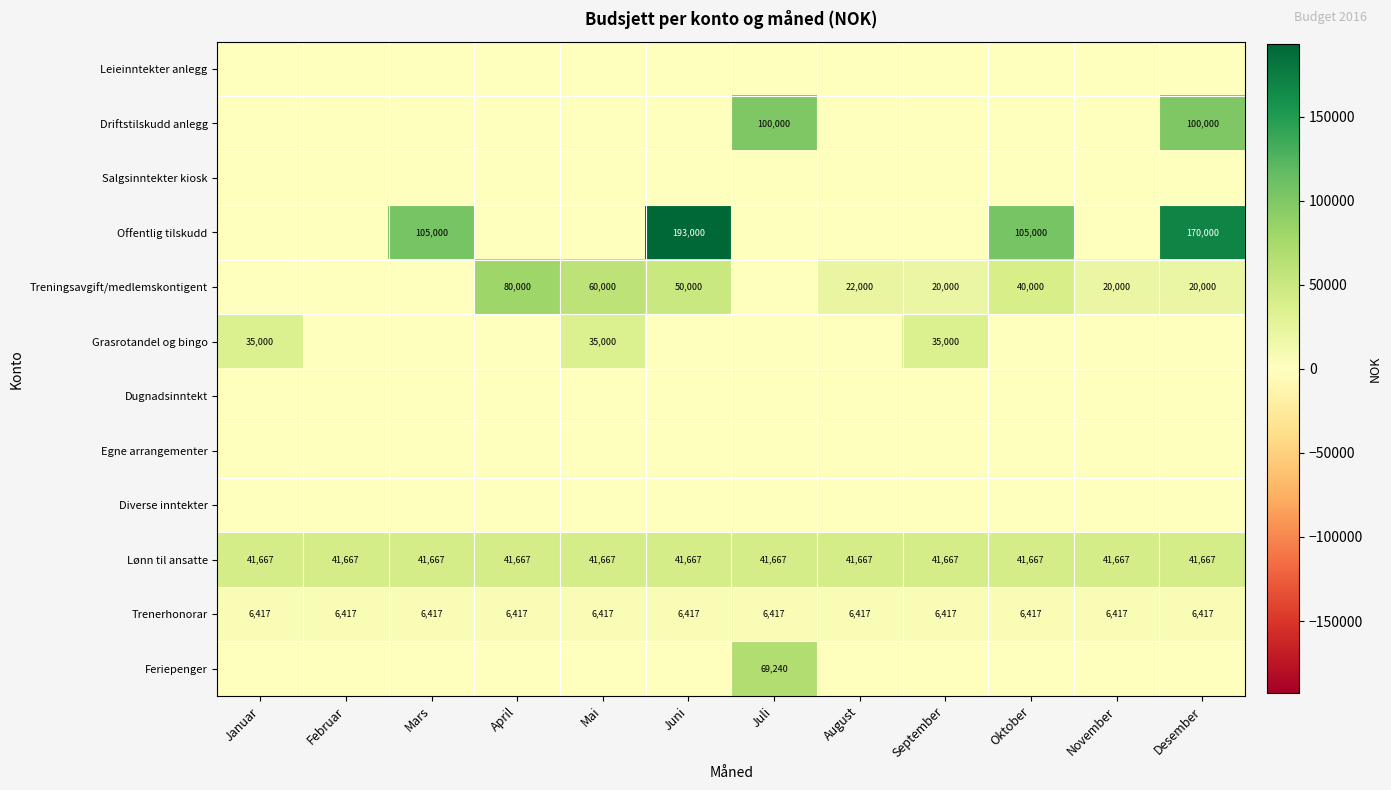

At which category is the sum across all series the highest?

Desember